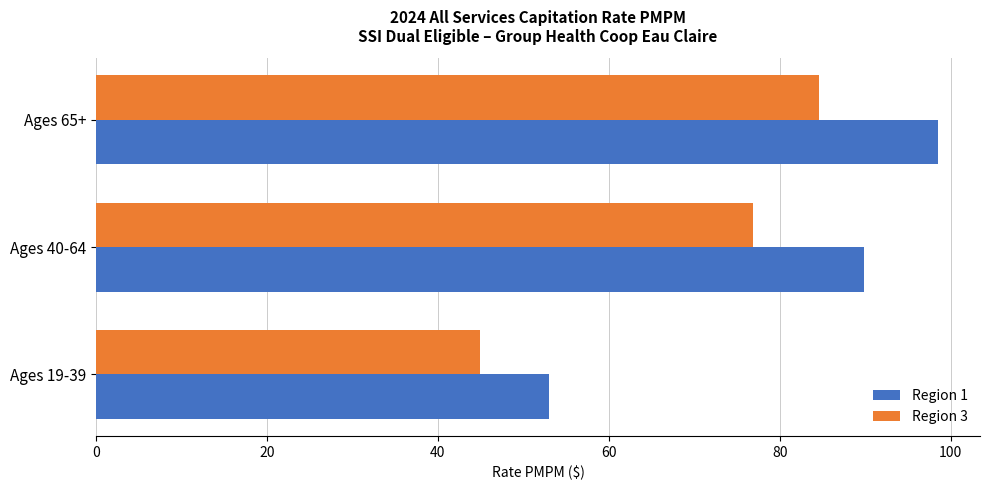

What is the difference between the maximum and second lowest values in the Region 3 series?

7.7